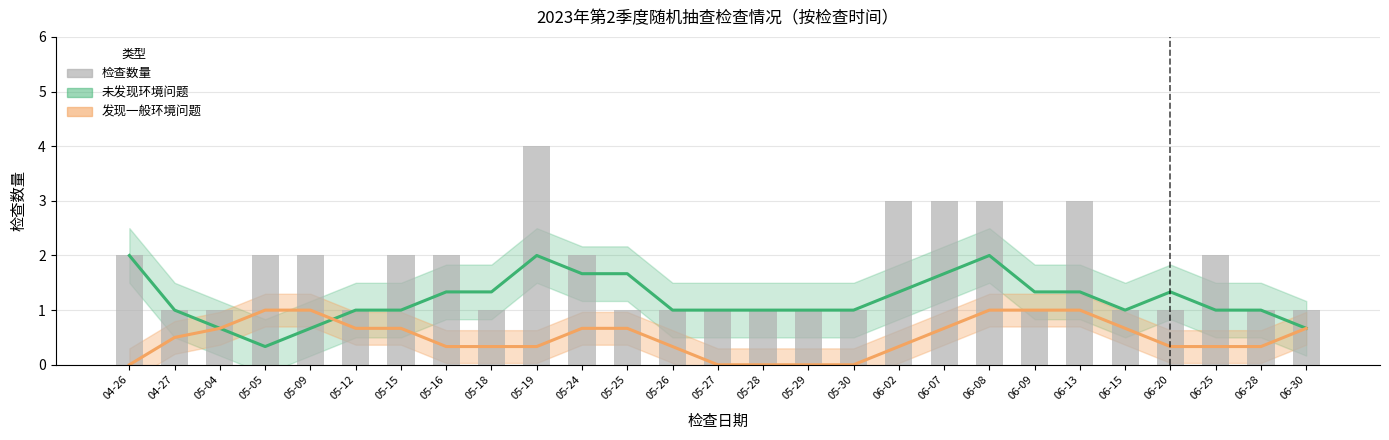

Reading left to right, extract all data points from this chart.

未发现环境问题: 2.0	1.0	0.7	0.3	0.7	1.0	1.0	1.3	1.3	2.0	1.7	1.7	1.0	1.0	1.0	1.0	1.0	1.3	1.7	2.0	1.3	1.3	1.0	1.3	1.0	1.0	0.7
发现一般环境问题: 0.0	0.5	0.7	1.0	1.0	0.7	0.7	0.3	0.3	0.3	0.7	0.7	0.3	0.0	0.0	0.0	0.0	0.3	0.7	1.0	1.0	1.0	0.7	0.3	0.3	0.3	0.7
检查数量: 2.0	1.0	1.0	2.0	2.0	1.0	2.0	2.0	1.0	4.0	2.0	1.0	1.0	1.0	1.0	1.0	1.0	3.0	3.0	3.0	1.0	3.0	1.0	1.0	2.0	1.0	1.0